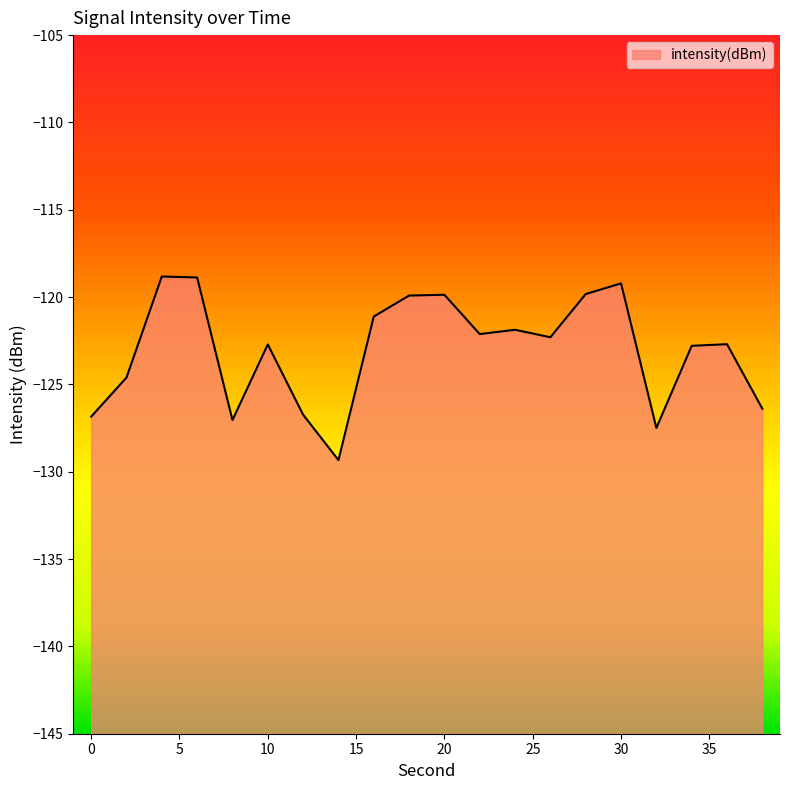

The chart shows a value of -62.4 at 20. True or false?

False